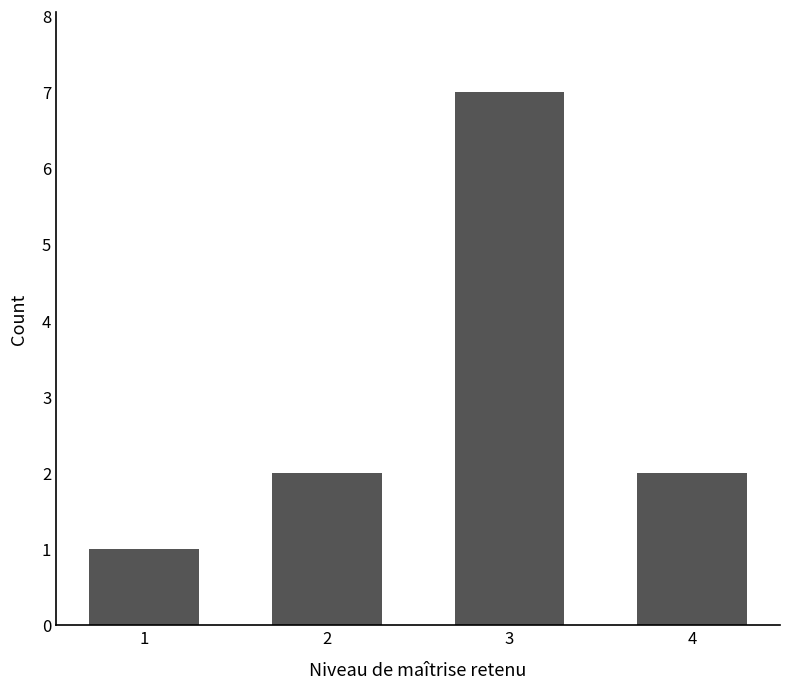

What is the value of the 3rd bar from the left?

7